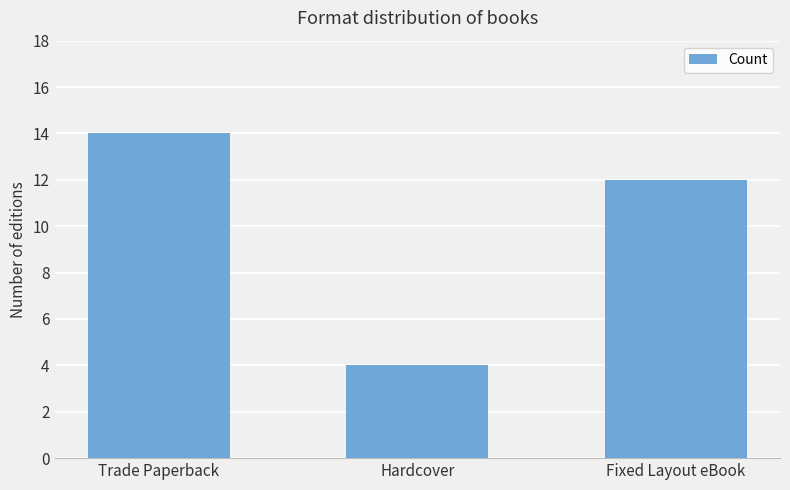

Reading left to right, extract all data points from this chart.

Trade Paperback=14	Hardcover=4	Fixed Layout eBook=12